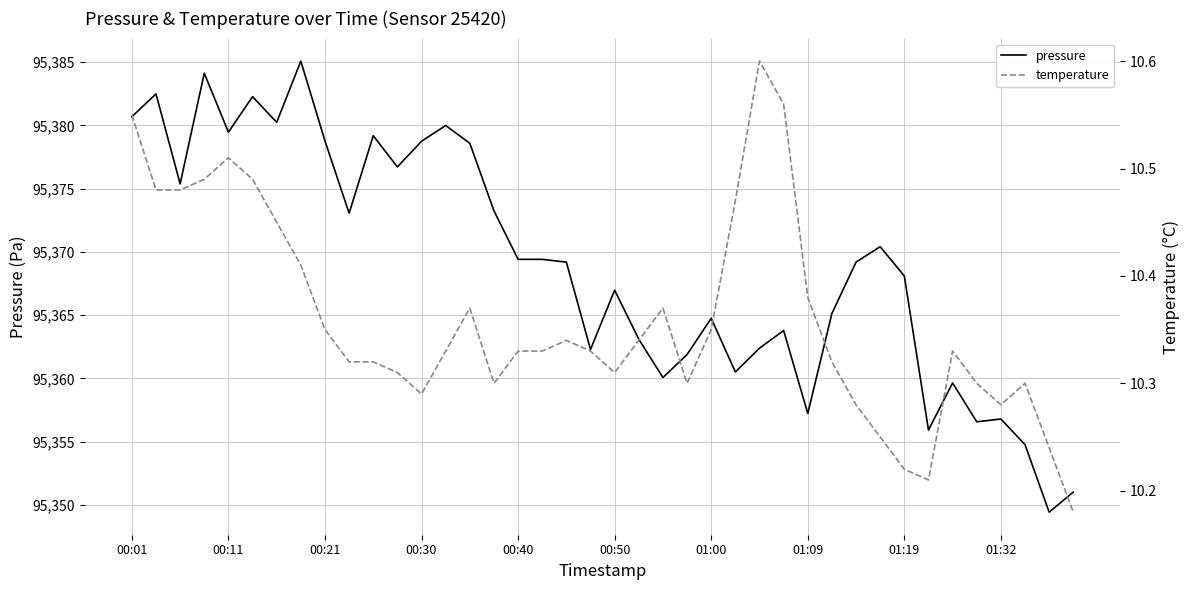

What is the highest value of the pressure series?

95385.1